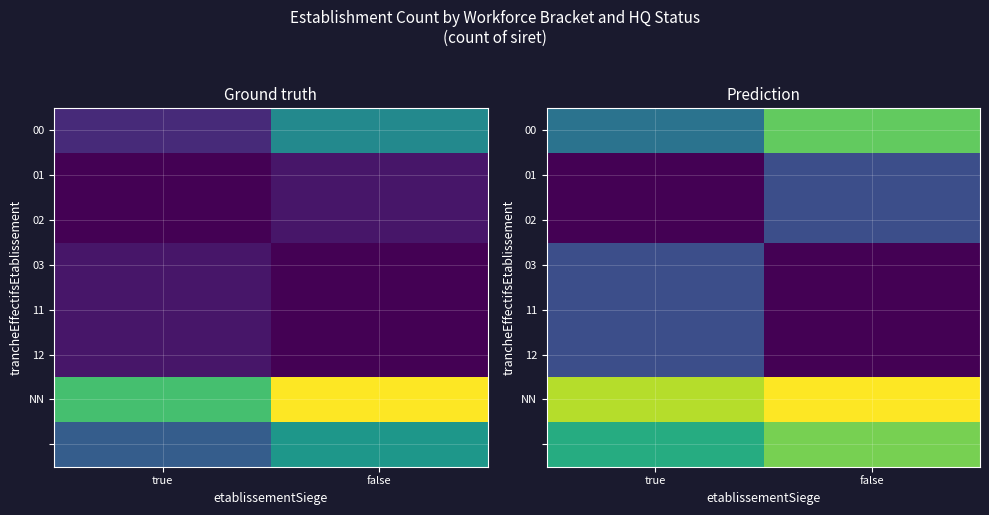

Between true and false, which is larger?

false